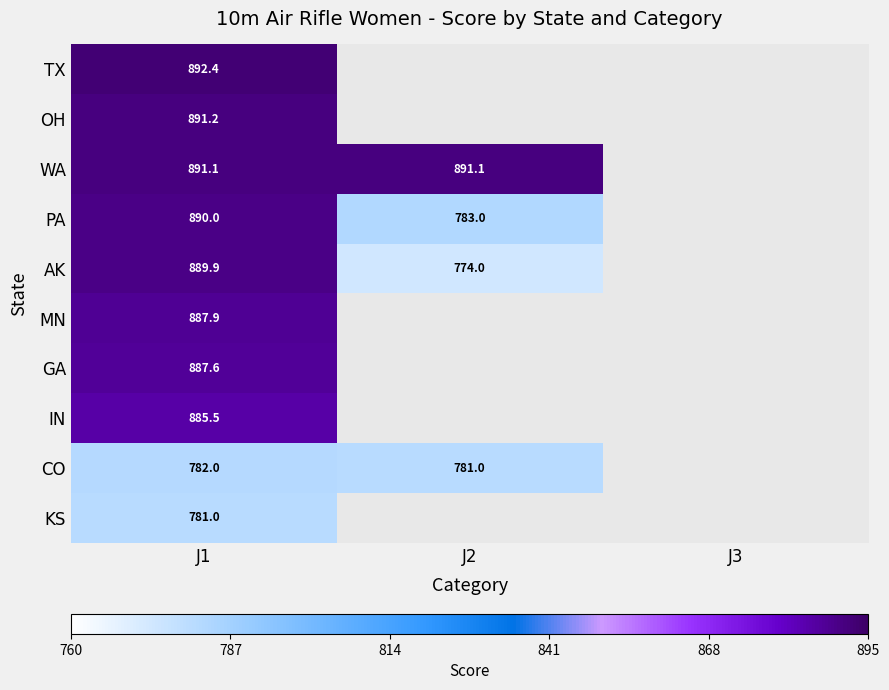

Is it true that CO equals 1133.9 at J2?

False